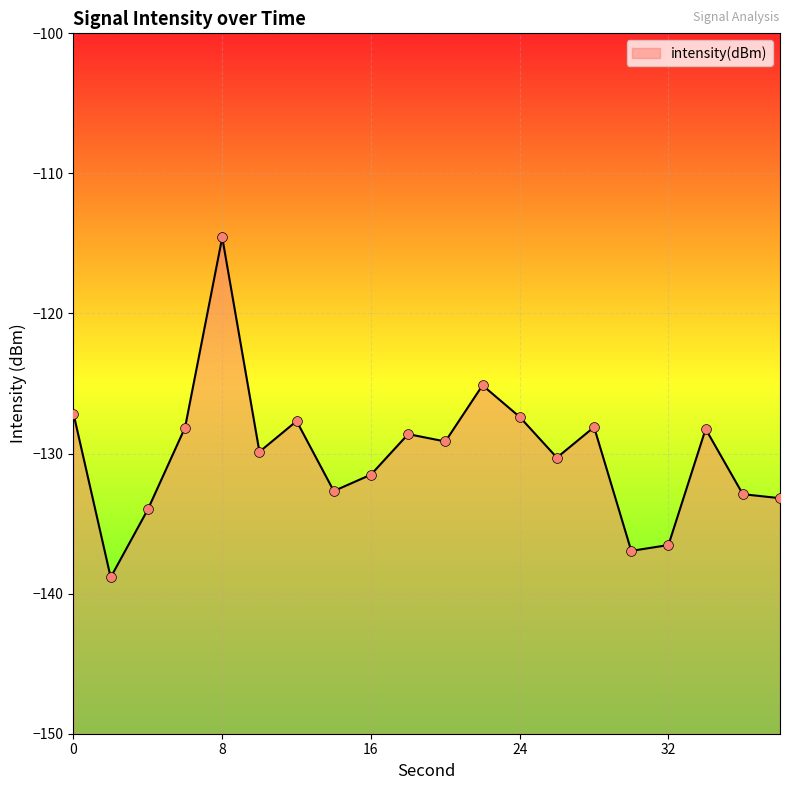

What is the change in value from 10 to 14?

-2.8